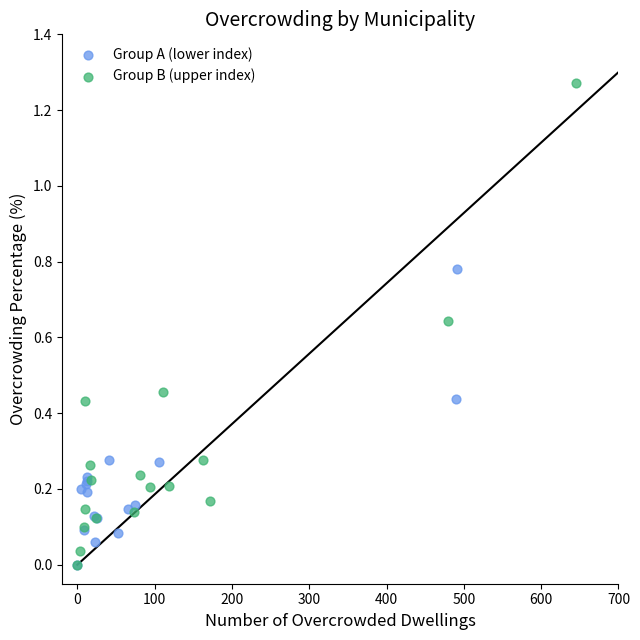

Which series reaches the maximum Y coordinate?

Group B (upper index)